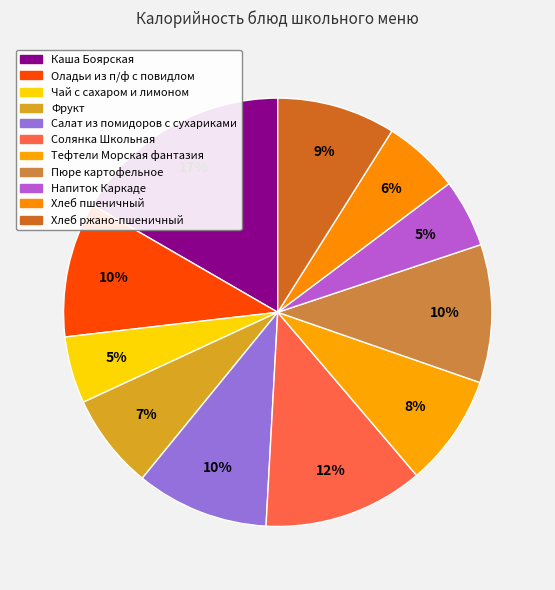

Is the sum of Оладьи из п/ф с повидлом and Каша Боярская greater than half?

No